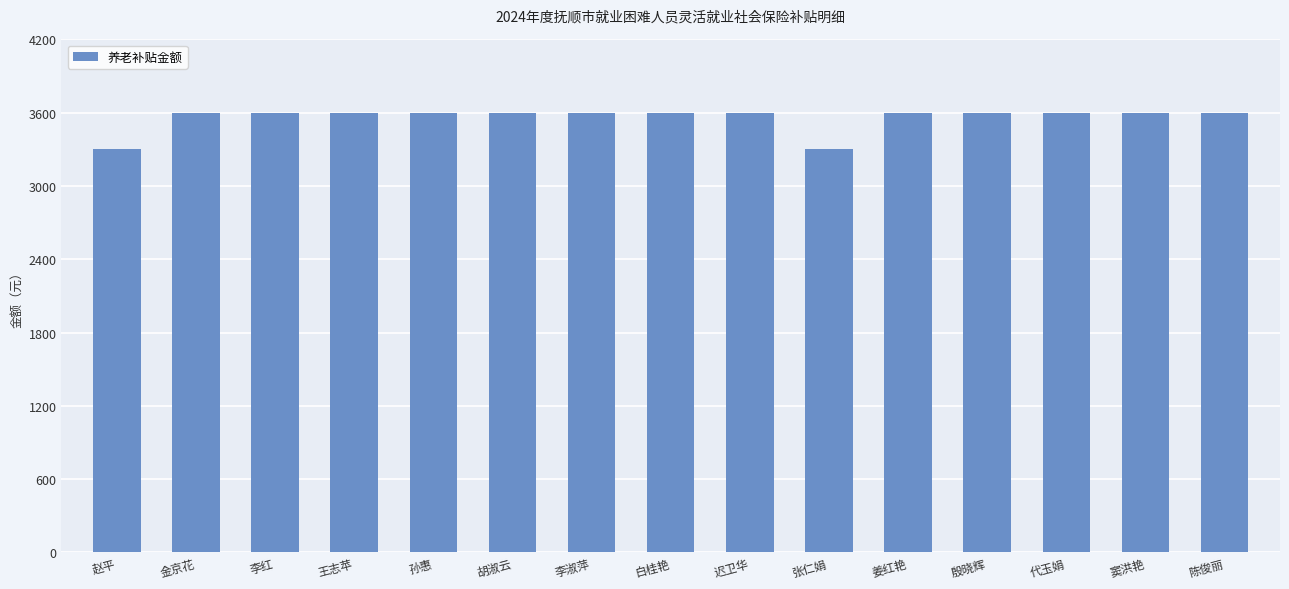

Is it true that the value at 王志苹 is 2152?

False